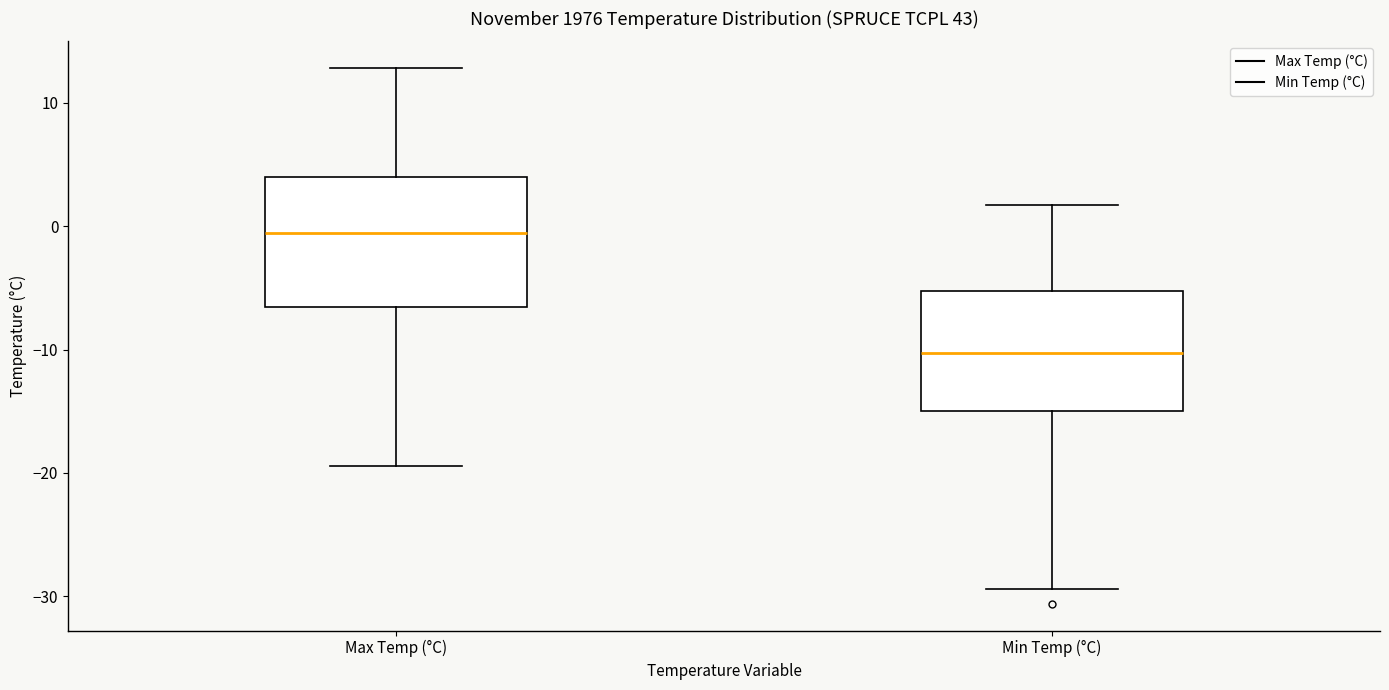

Where does the median line of the box for Max Temp (°C) sit on the y-axis? The values are not printed on the chart, so give them approximately, as read against the axis.

-1